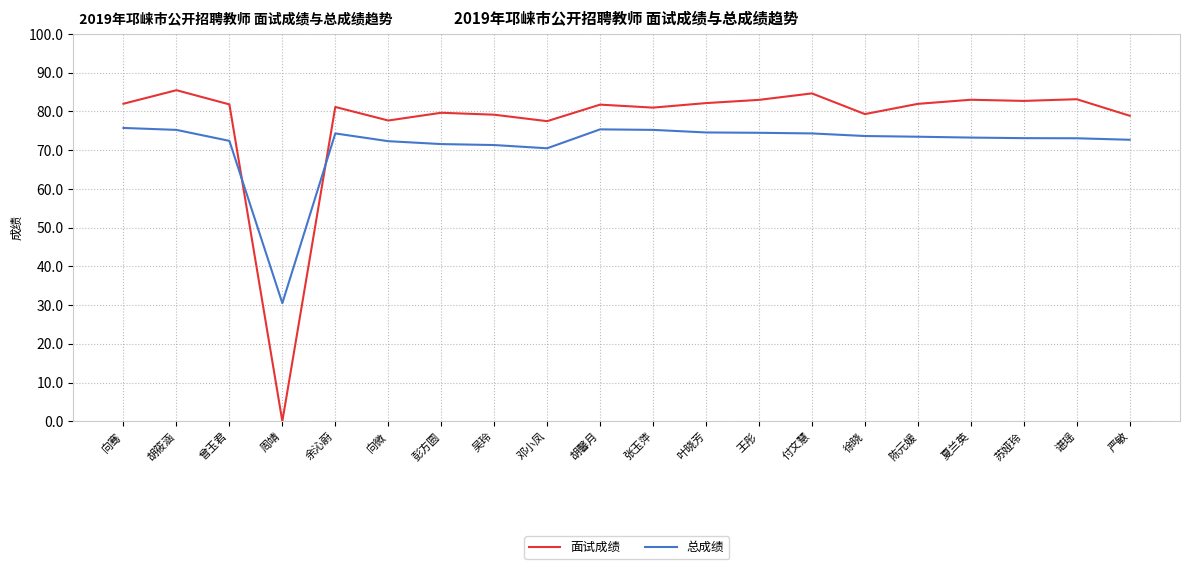

Where does the 总成绩 series first go above 73?

向骞